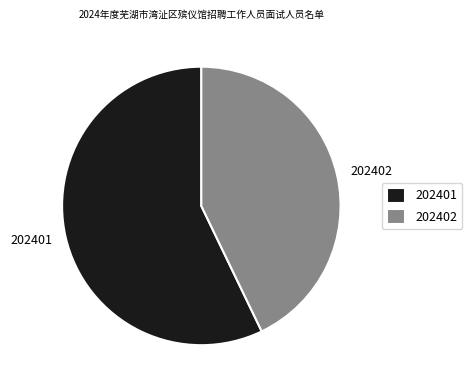

Which category has the biggest portion of the pie?

202401